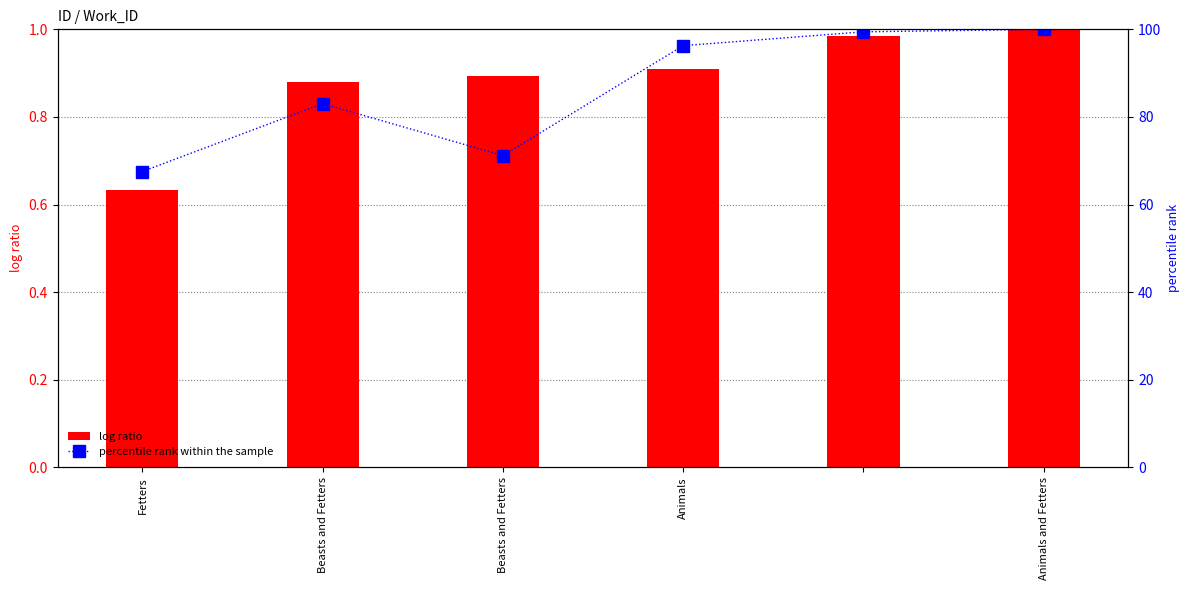

Reading left to right, what are all the values shown in this chart?

log ratio: 0.6	0.9	0.9	0.9	1.0	1.0
percentile rank within the sample: 67.5	83.0	71.2	96.3	99.4	100.0